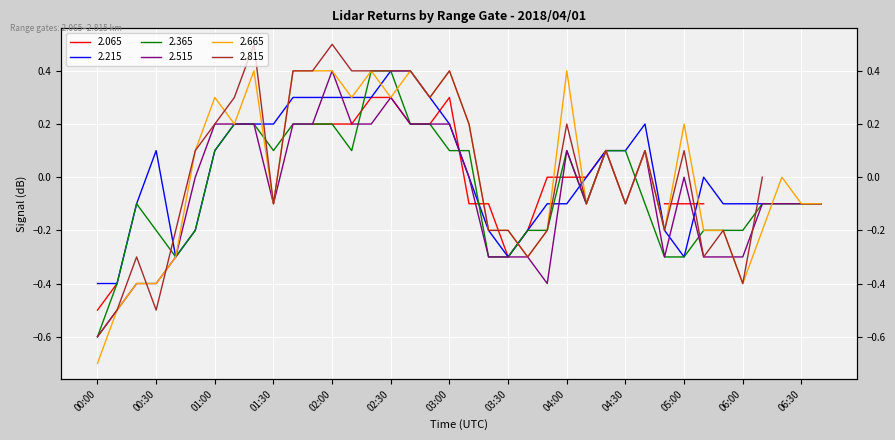

What position from the right is 04:10?

13